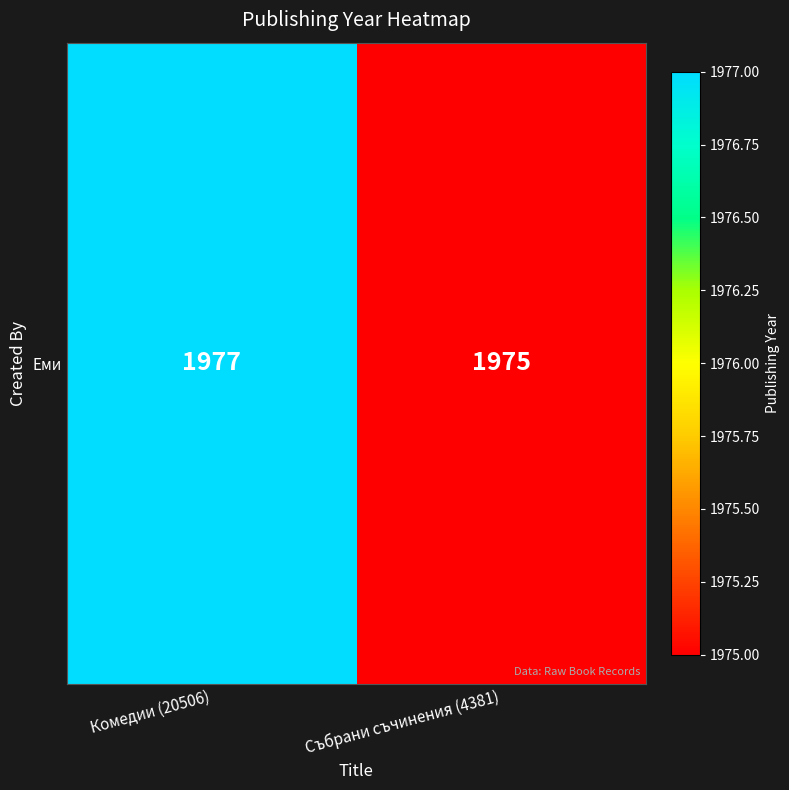

Rank the categories by value from lowest to highest.

Събрани съчинения (4381), Комедии (20506)